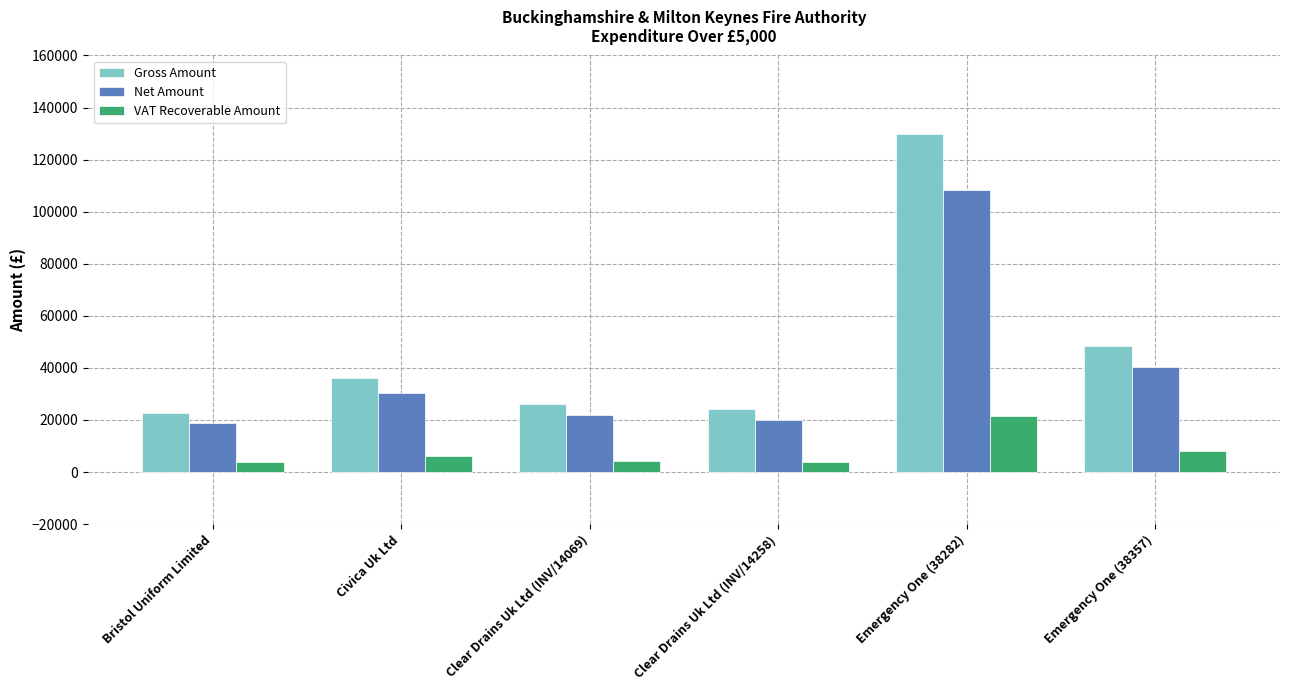

Which series has the largest range (max minus min)?

Gross Amount